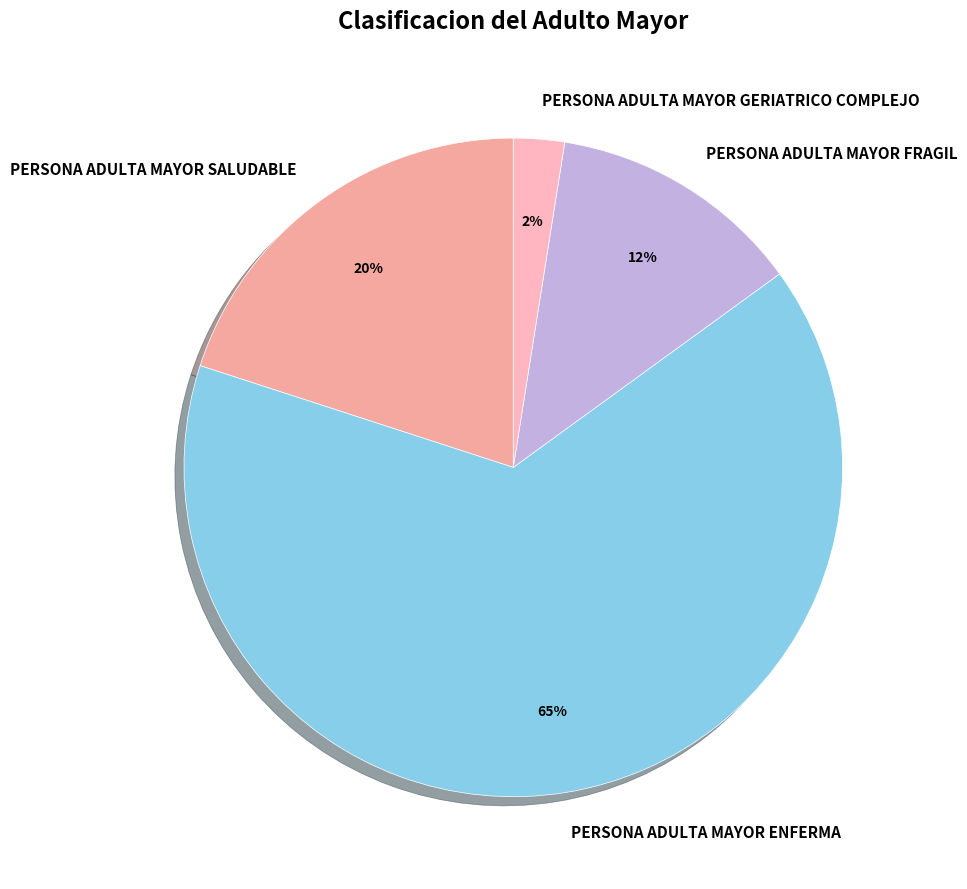

To the nearest percent, what is the average slice percentage?

25%